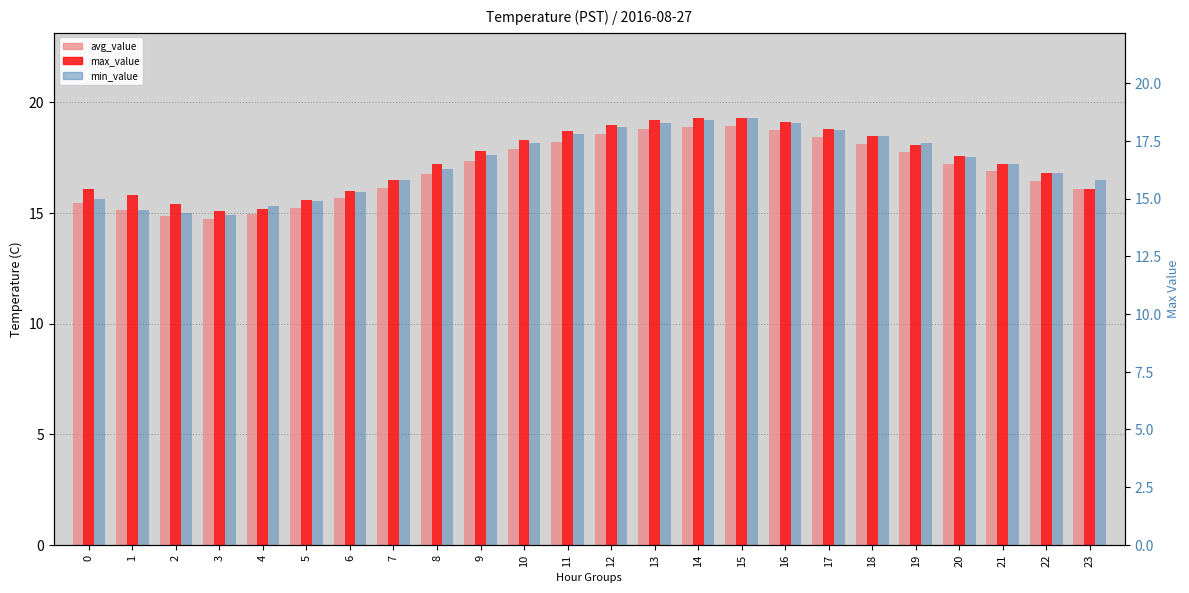

What are all the series names shown in the legend?

avg_value, max_value, min_value